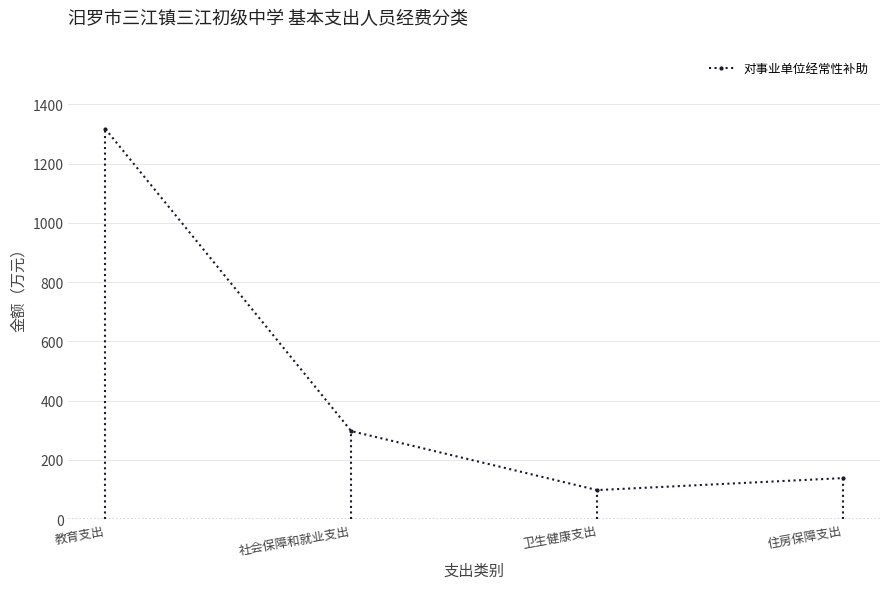

Reading left to right, transcribe all the data shown in this chart.

1317.1	297.4	98.4	138.9